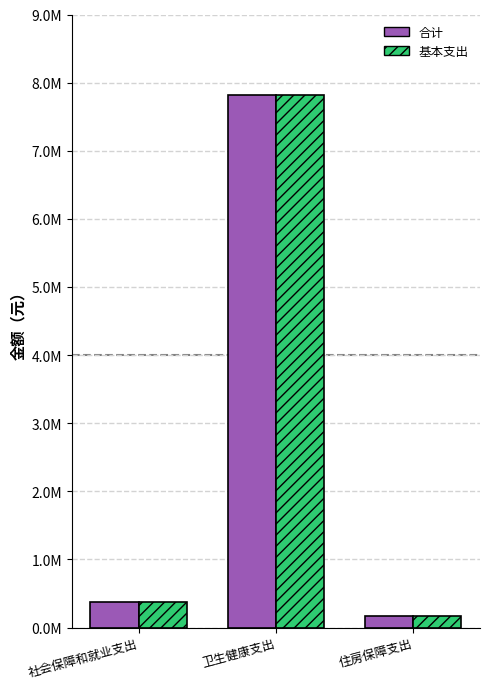

Does the chart contain stacked bars?

No